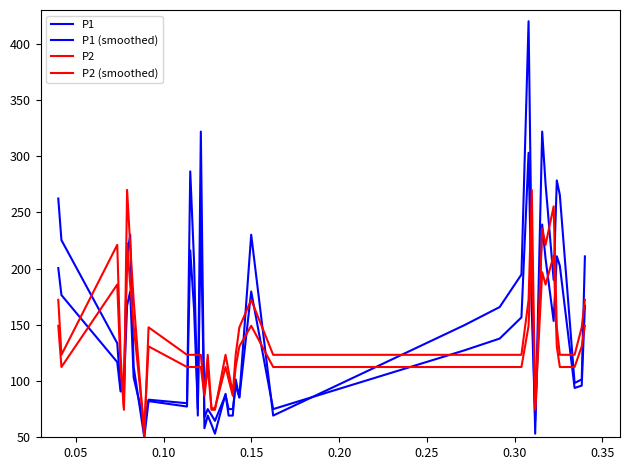

How many intersections are there between P1 (smoothed) and P2 (smoothed)?

18